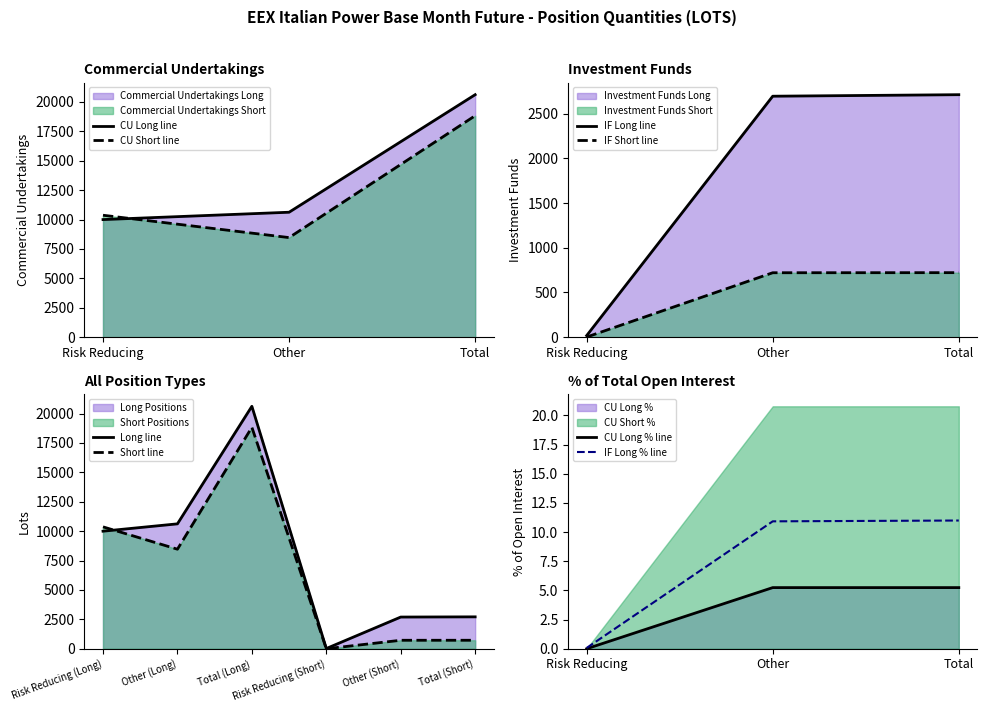

The value of CU Short line at Other is 2111.9. True or false?

False